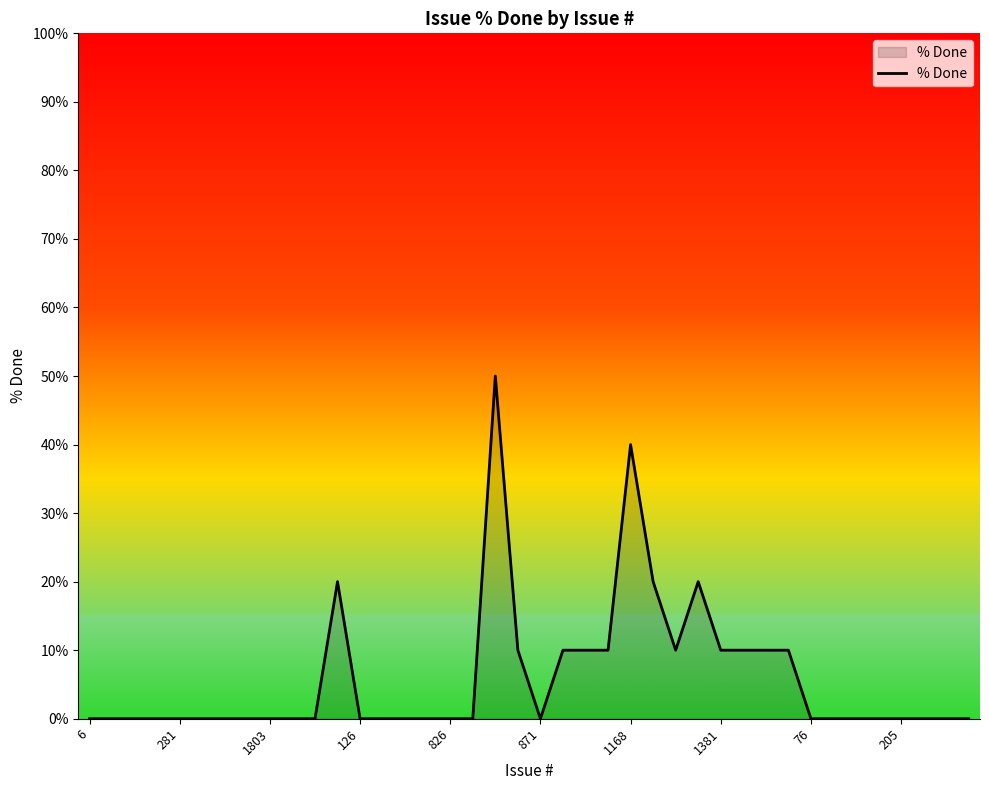

What is the greatest value displayed?

50